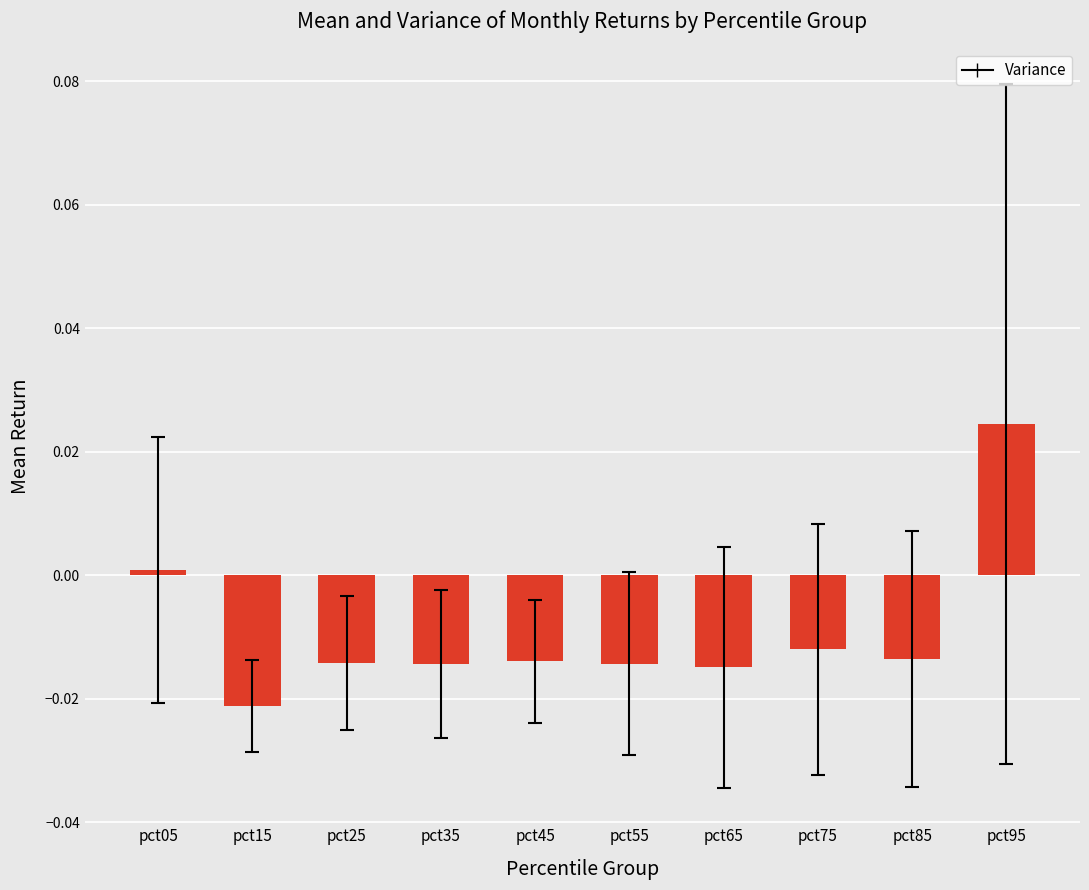

The chart shows a value of -0.0 at pct25. True or false?

True